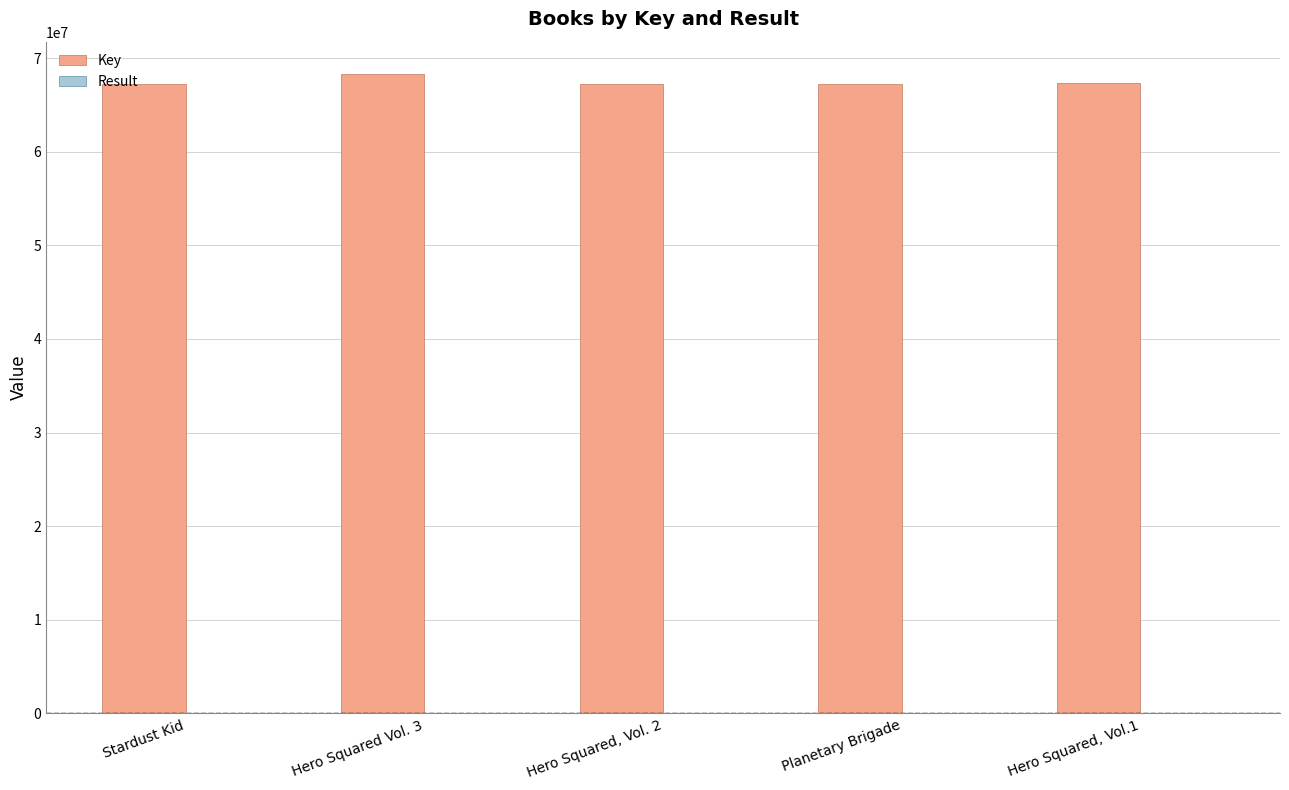

Which series has the largest total across all categories?

Key